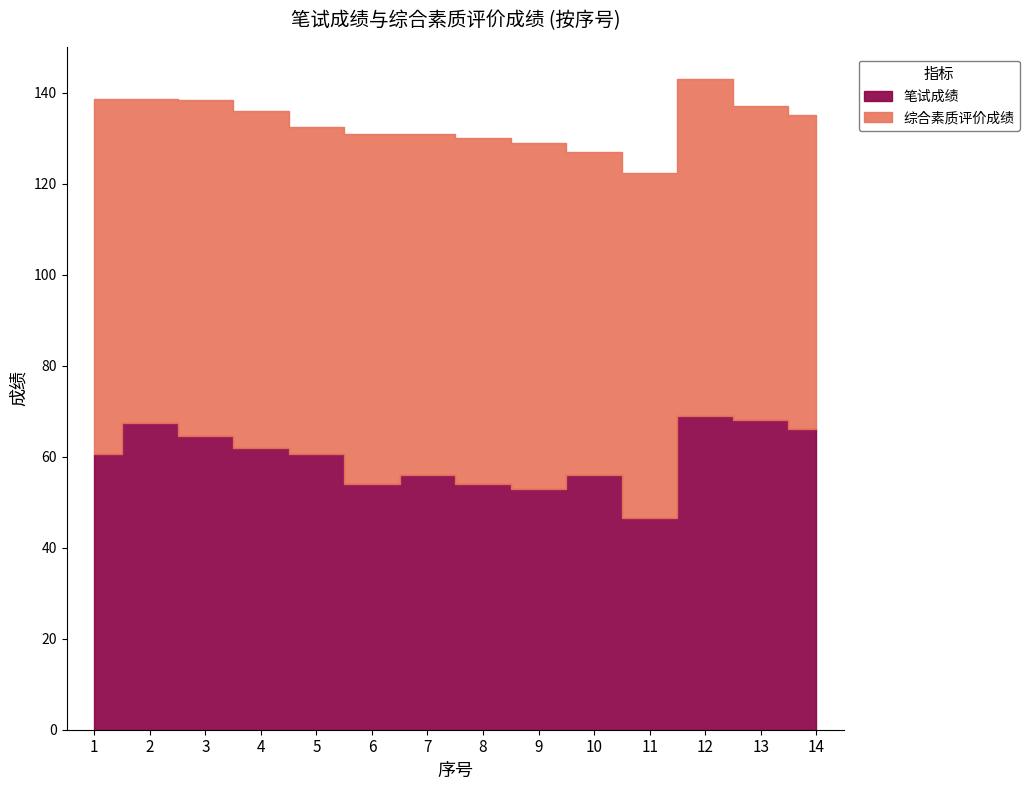

How many interior local peaks (higher than both neighbors) does the data have?

4